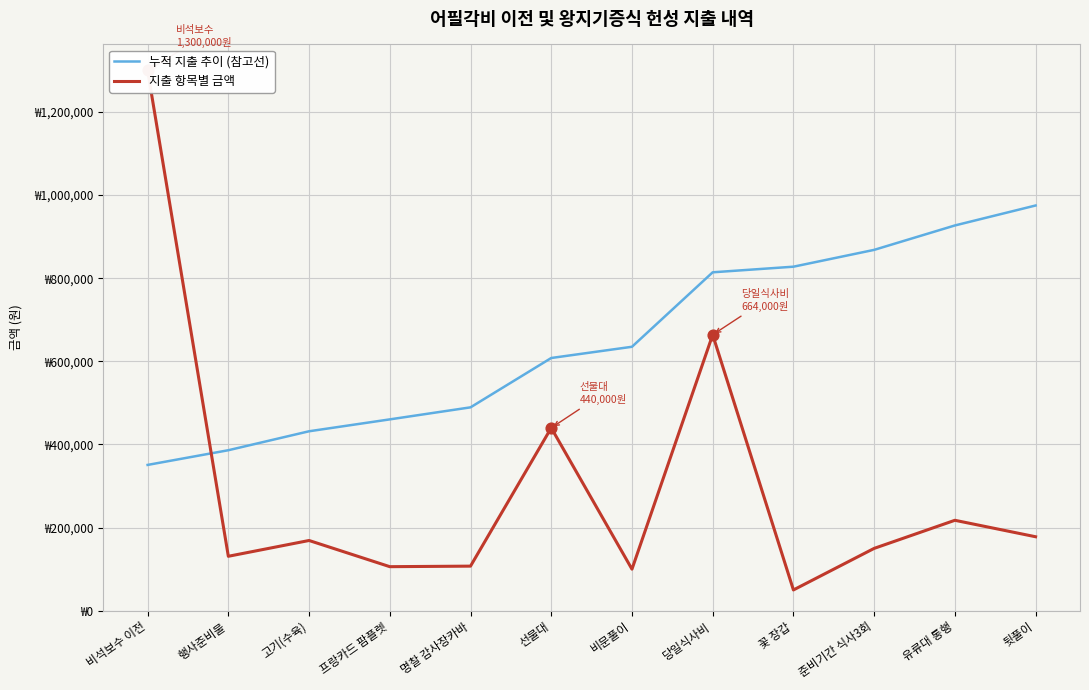

Which series has the widest spread of Y values?

지출 항목별 금액